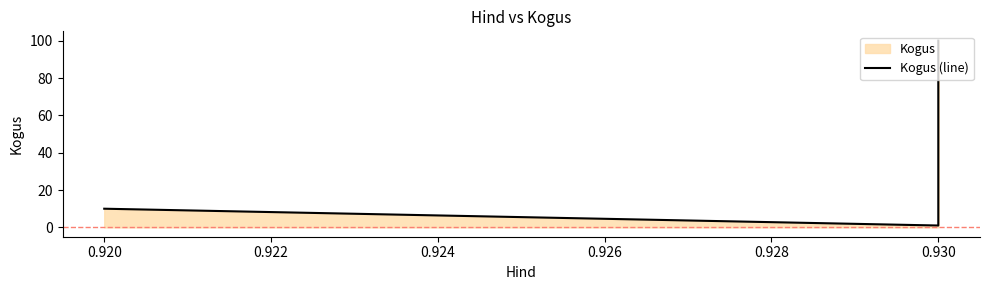

Which has a higher value, 0.930 or 0.920?

0.930